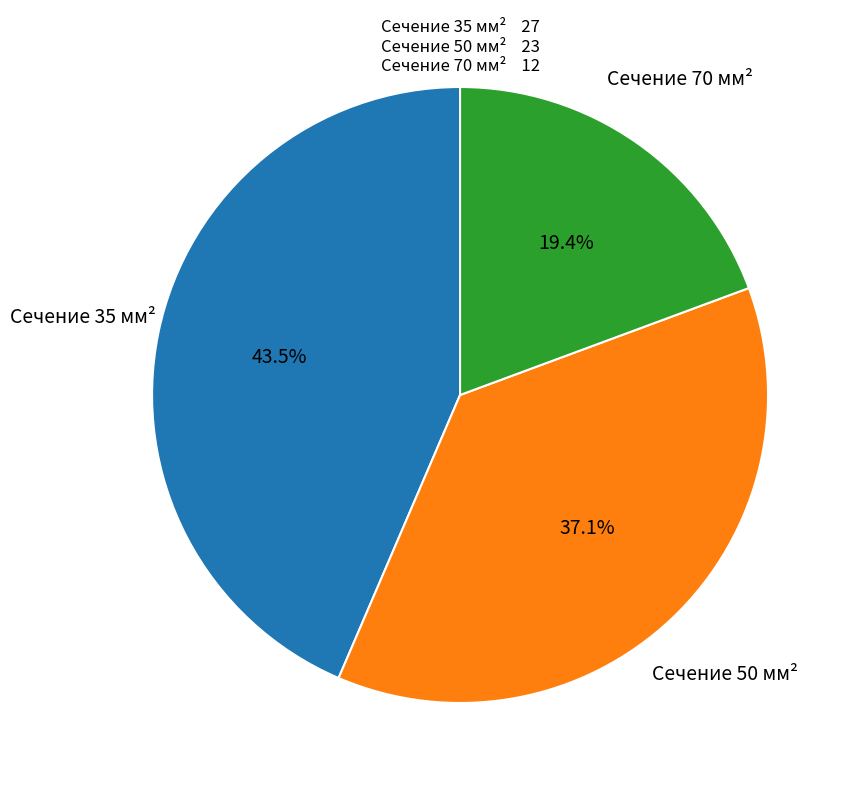

What is the ratio of the value at Сечение 70 мм² to the value at Сечение 50 мм²?

0.5